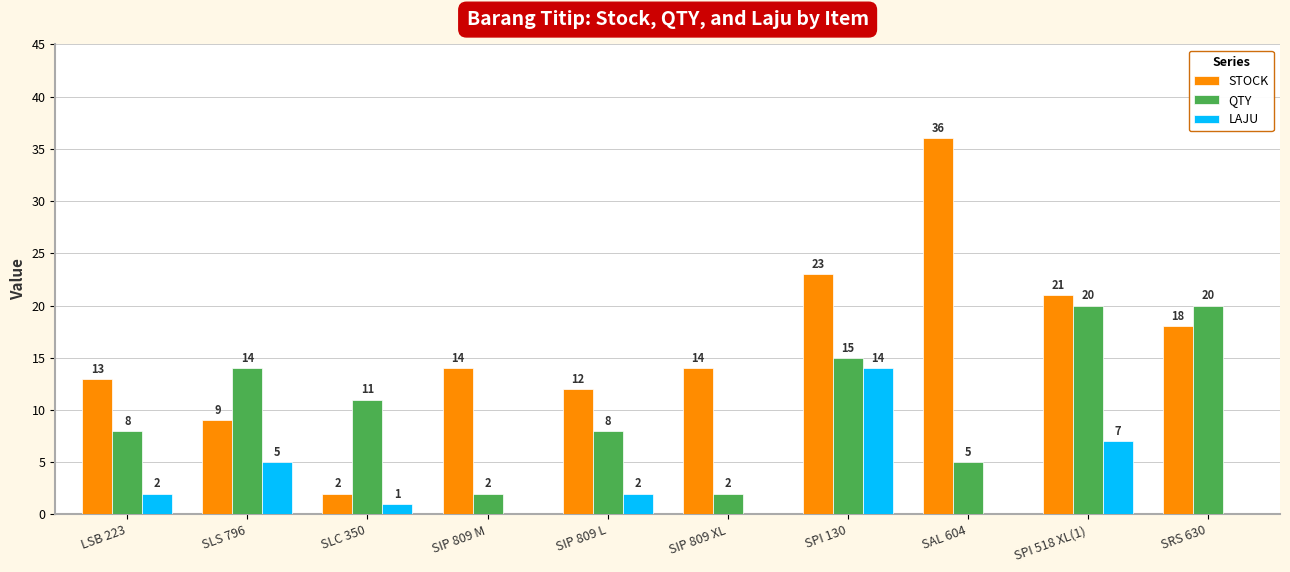

The value of LAJU at SAL 604 is 0. True or false?

True